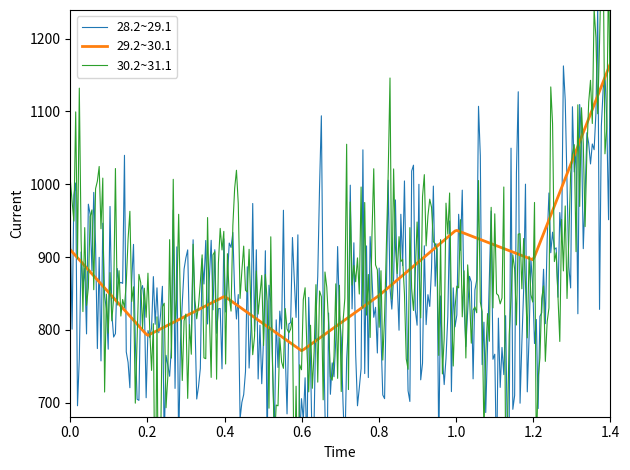

Which series has the widest spread of values?

30.2~31.1